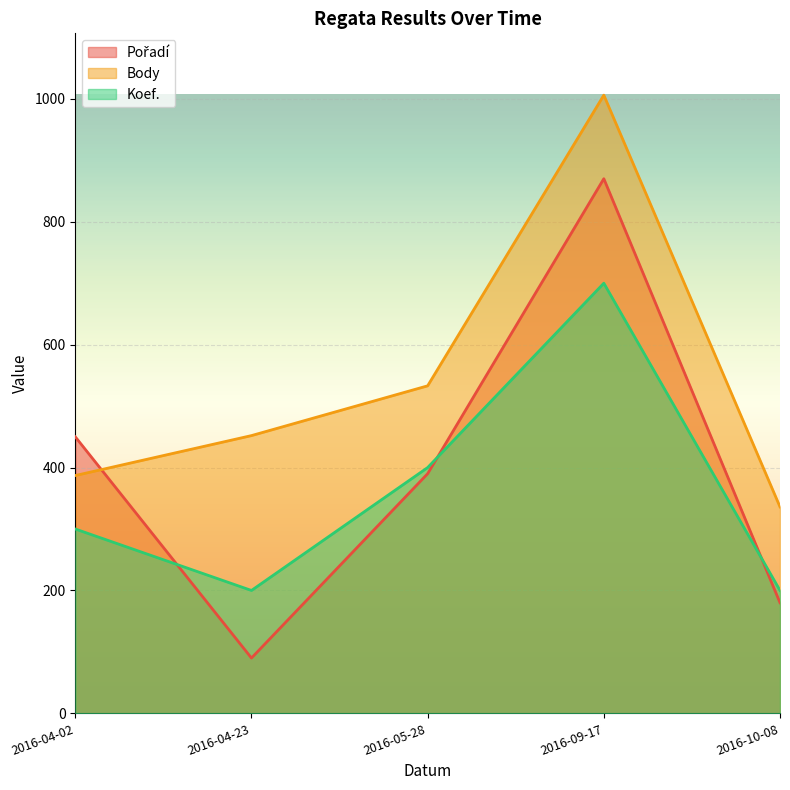

What is the spread (max minus min) of values at 2016-04-23?

362